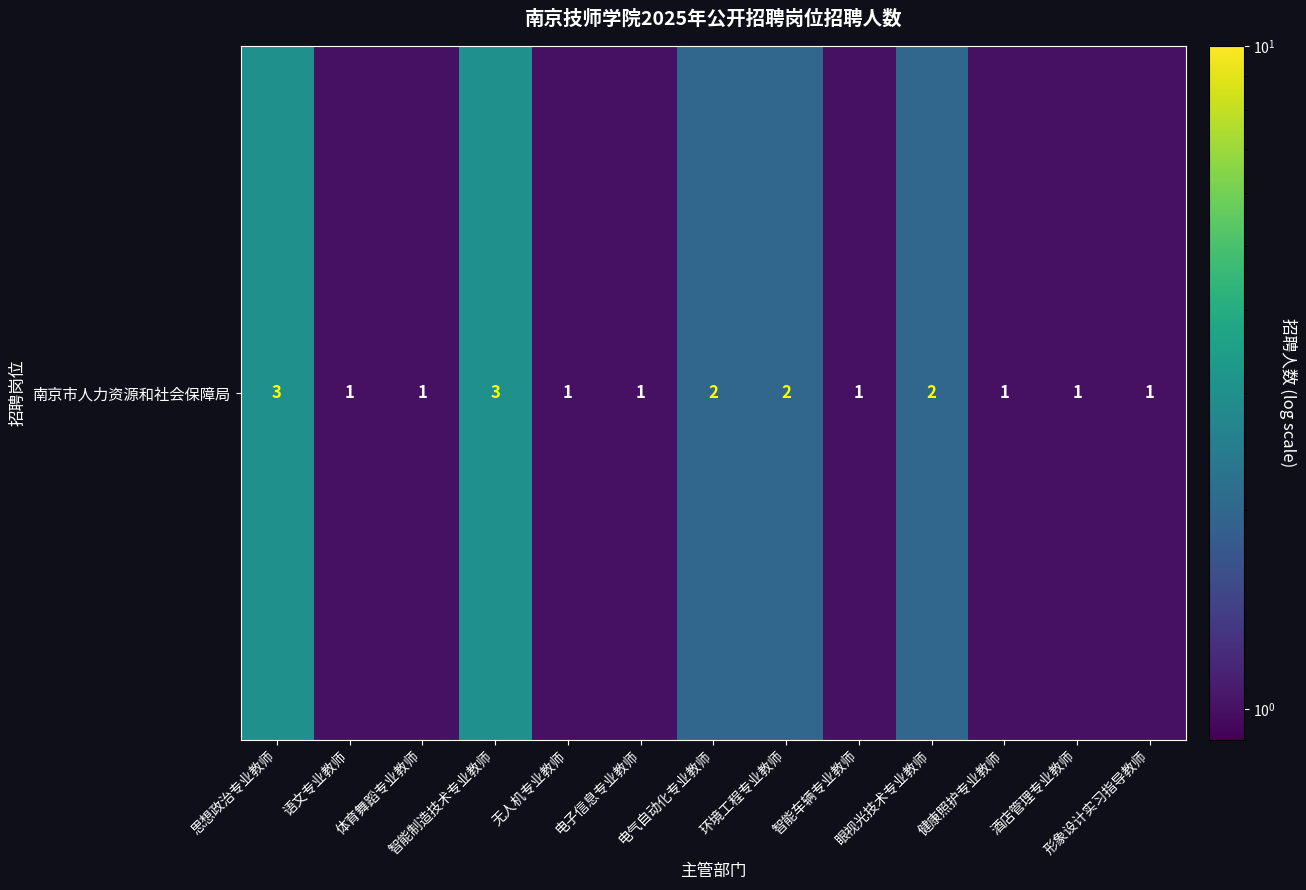

How many categories are shown in the chart?

13